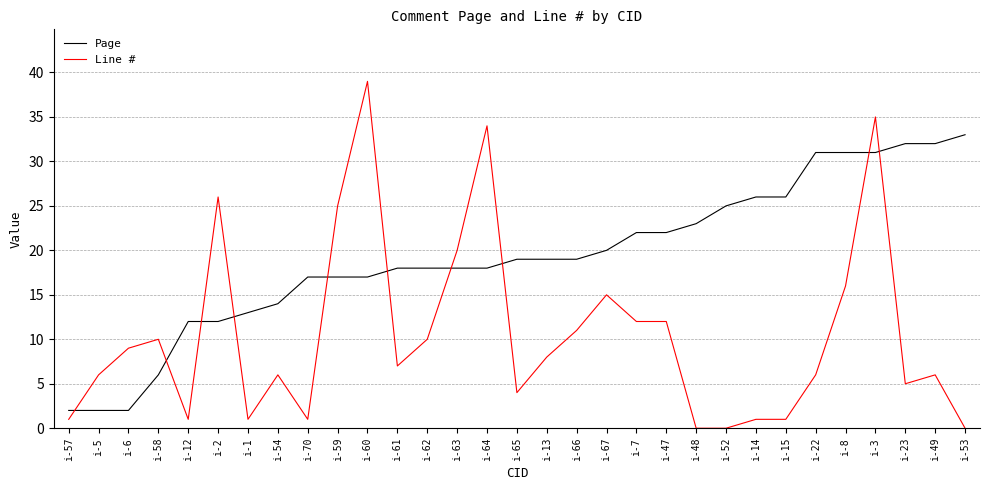

What are all the series names shown in the legend?

Page, Line #